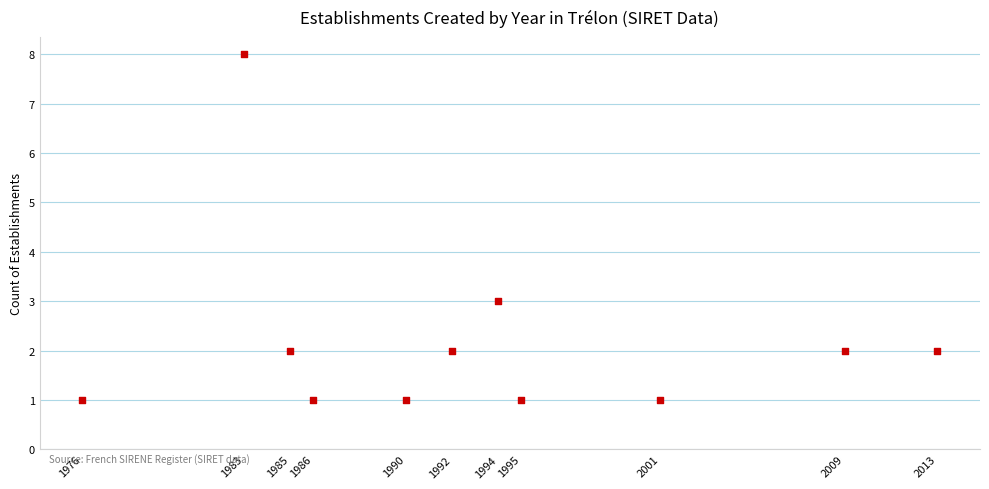

What Y value in the scatter plot is closest to 4?

3